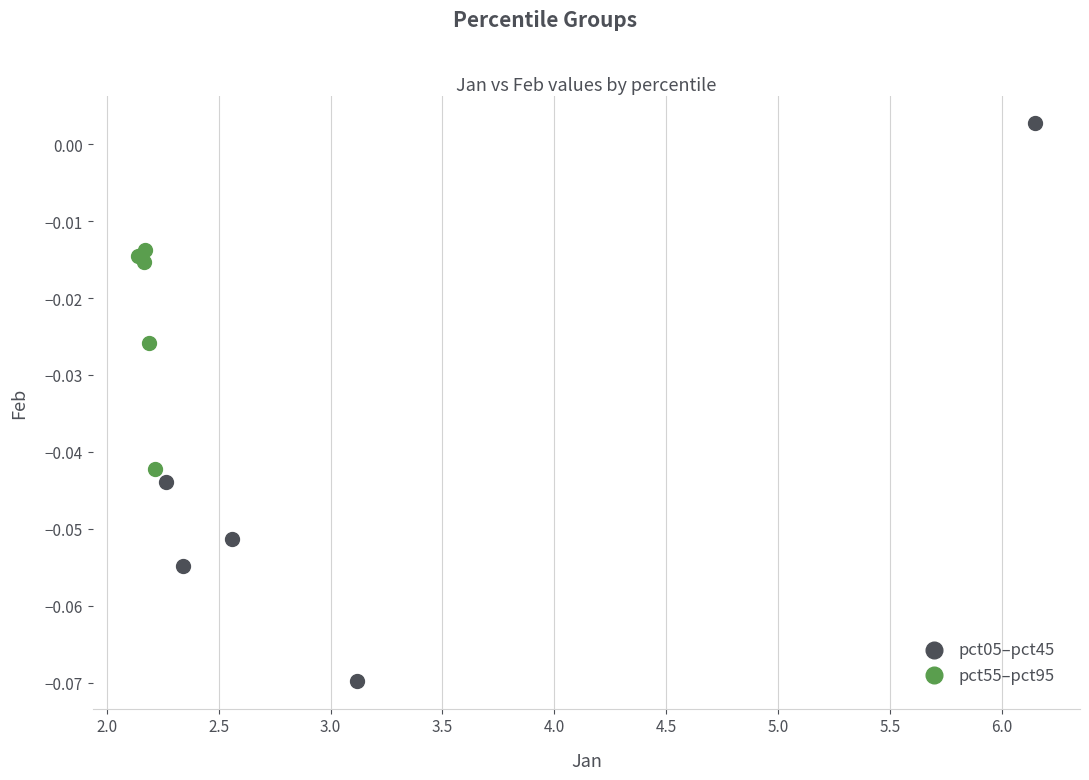

Which series contains the highest Y value?

pct05–pct45